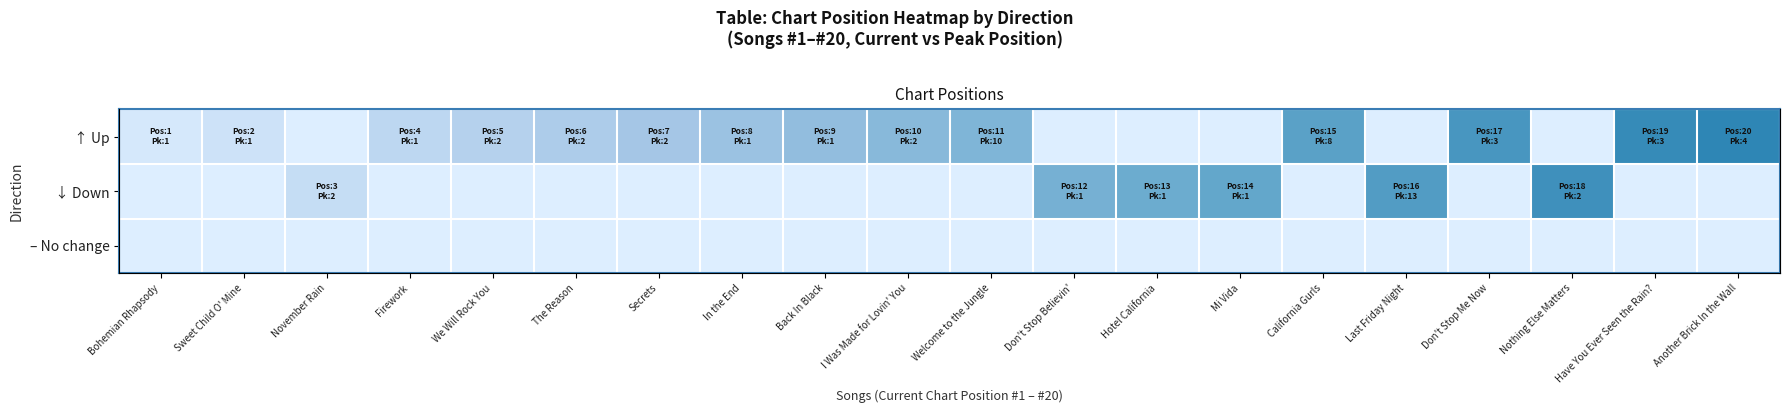

Rank the series at I Was Made for Lovin' You from highest to lowest value.

↑ Up, ↓ Down, – No change